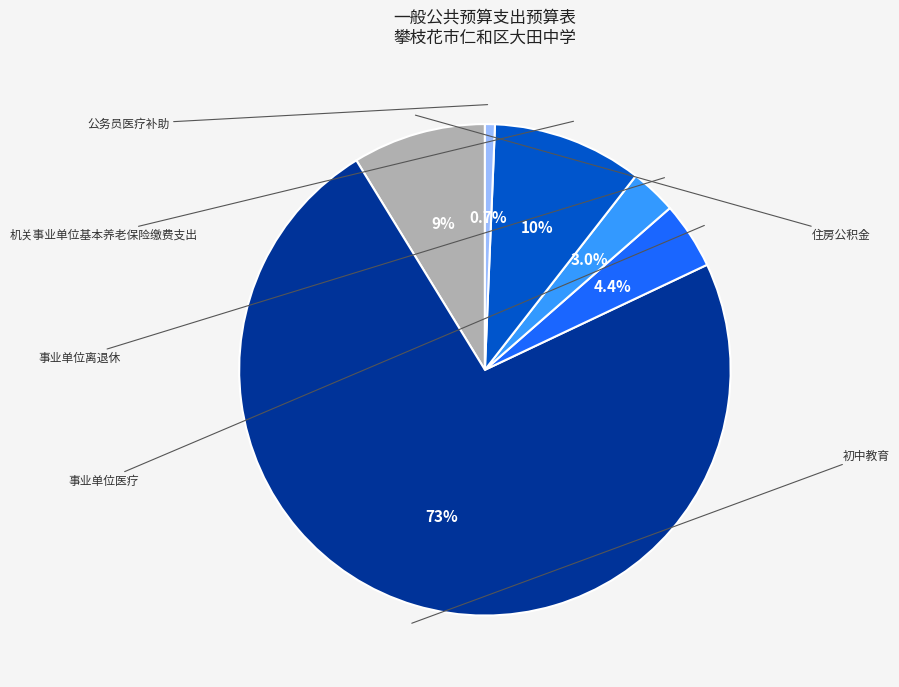

Is there a majority slice in this chart?

Yes